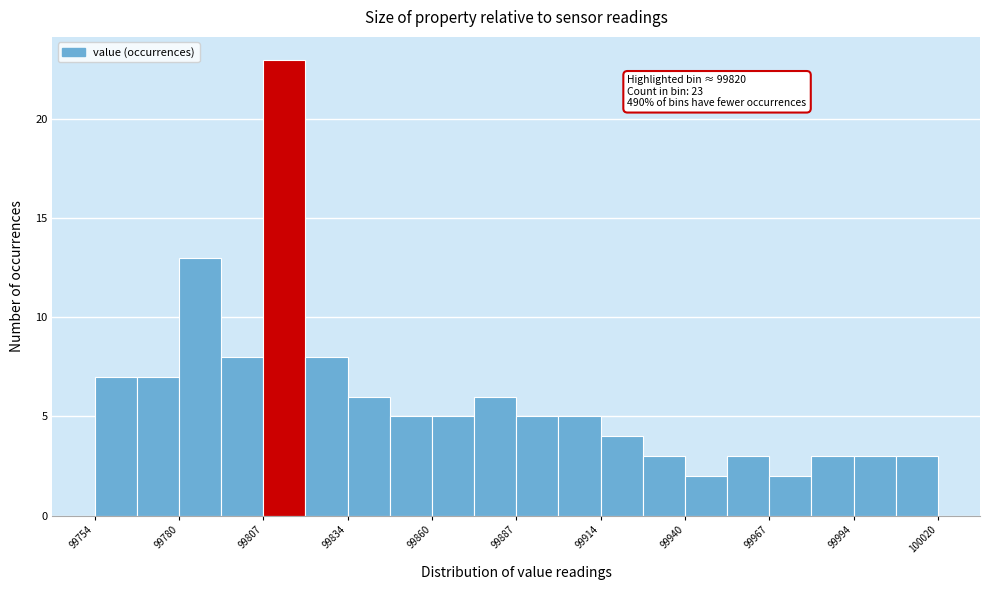

Read against the x-axis, roughly where is the centre of the tallest bar?

99815